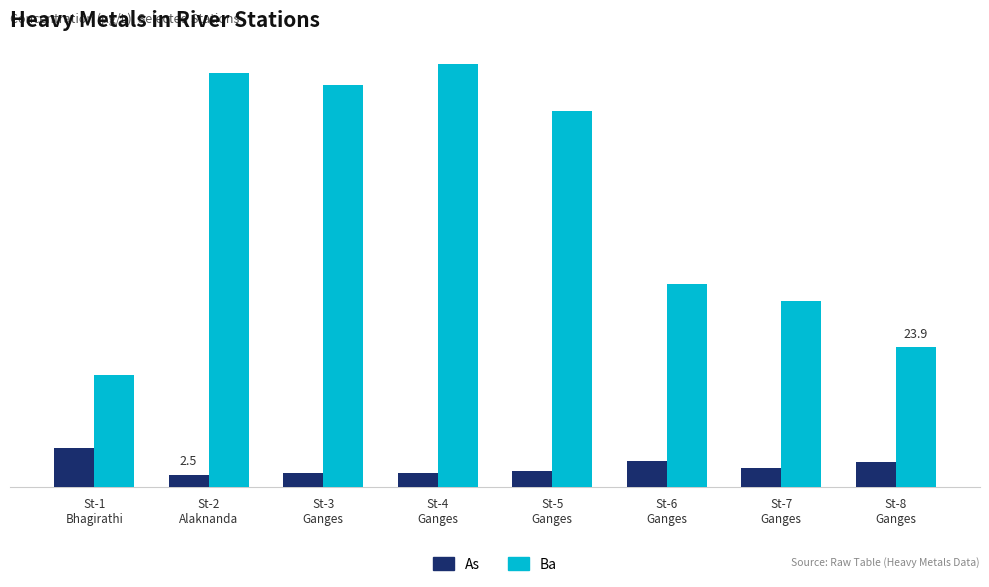

What is the difference between the second highest and second lowest values in the As series?

2.0